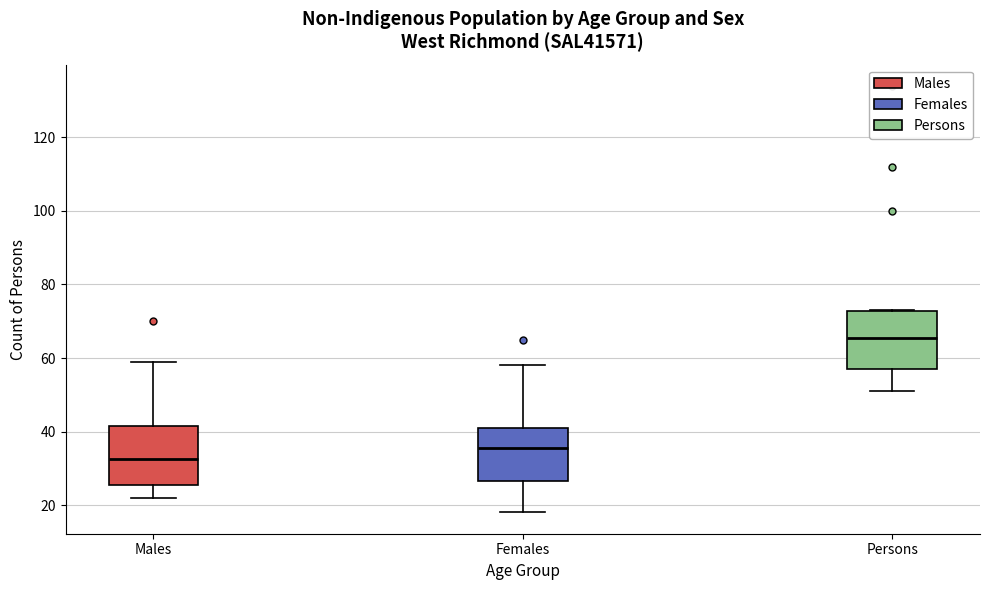

Reading left to right, transcribe this box plot: for each box, give where its median line is, the range the box spans, and where its two whiskers end, as read against the y-axis. The values are not printed on the chart, so give them approximately, as read against the axis.

Males: median 32, box 26 to 42, whiskers 22 to 60
Females: median 36, box 26 to 42, whiskers 18 to 58
Persons: median 66, box 58 to 72, whiskers 52 to 74